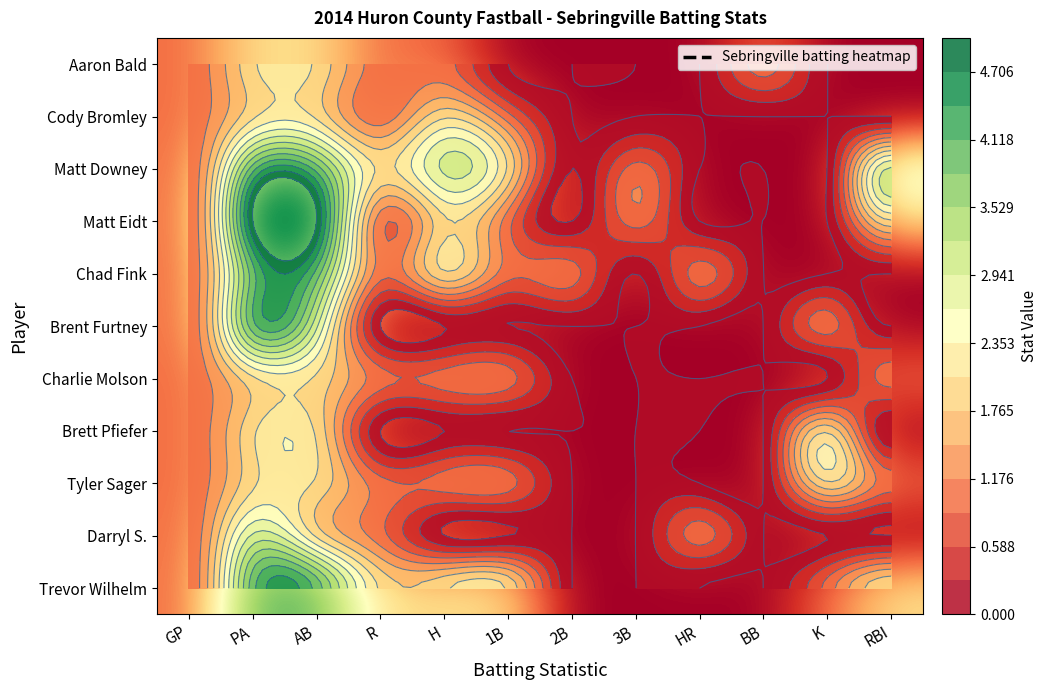

List the series in order of their peak value, lowest first.

Aaron Bald, Cody Bromley, Charlie Molson, Brett Pfiefer, Tyler Sager, Darryl S., Matt Downey, Chad Fink, Brent Furtney, Trevor Wilhelm, Matt Eidt